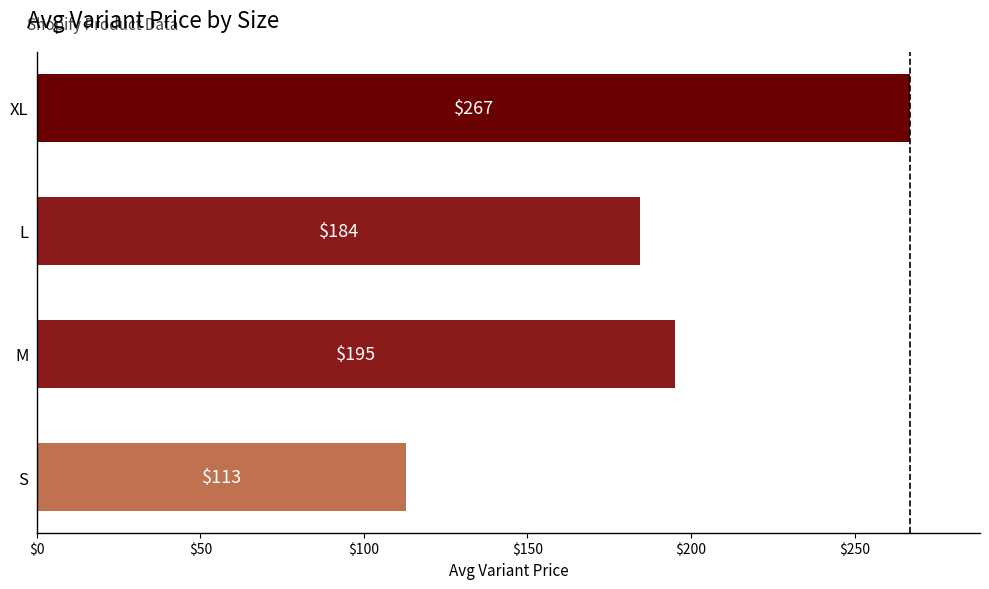

Between L and S, which is larger?

L